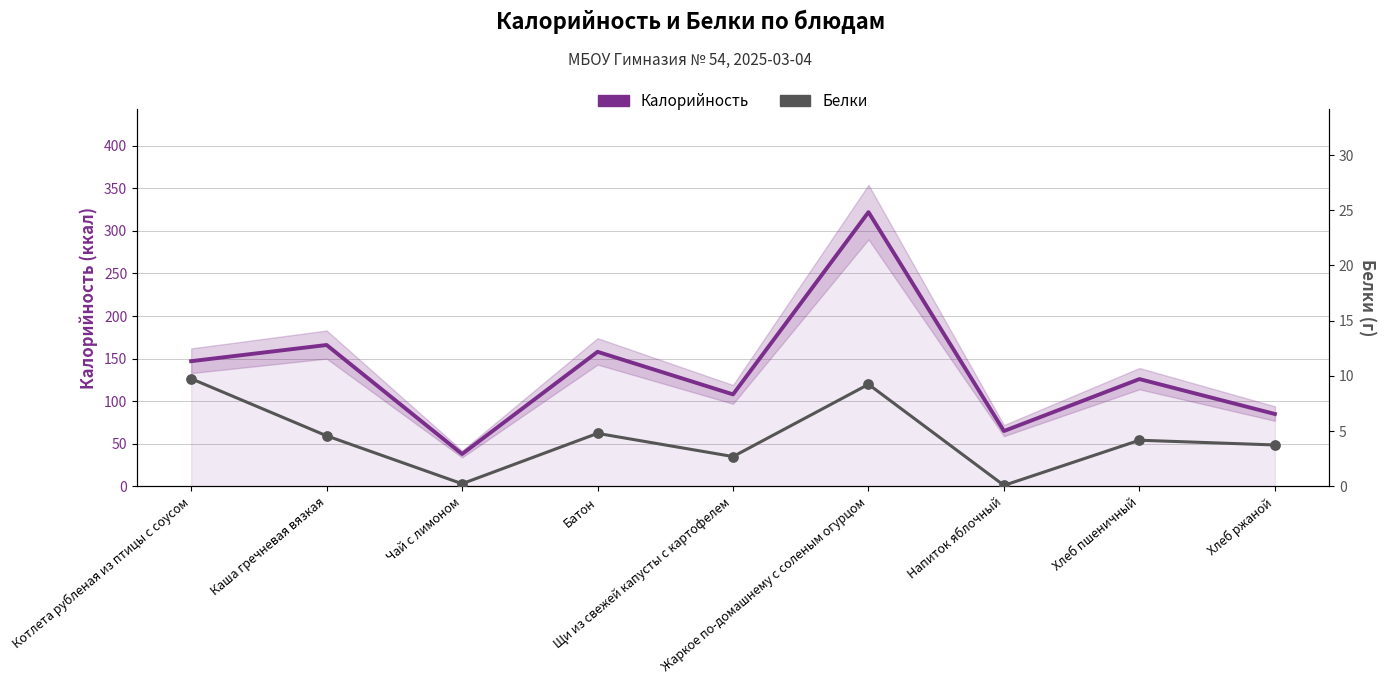

What are all the series names shown in the legend?

Калорийность, Белки